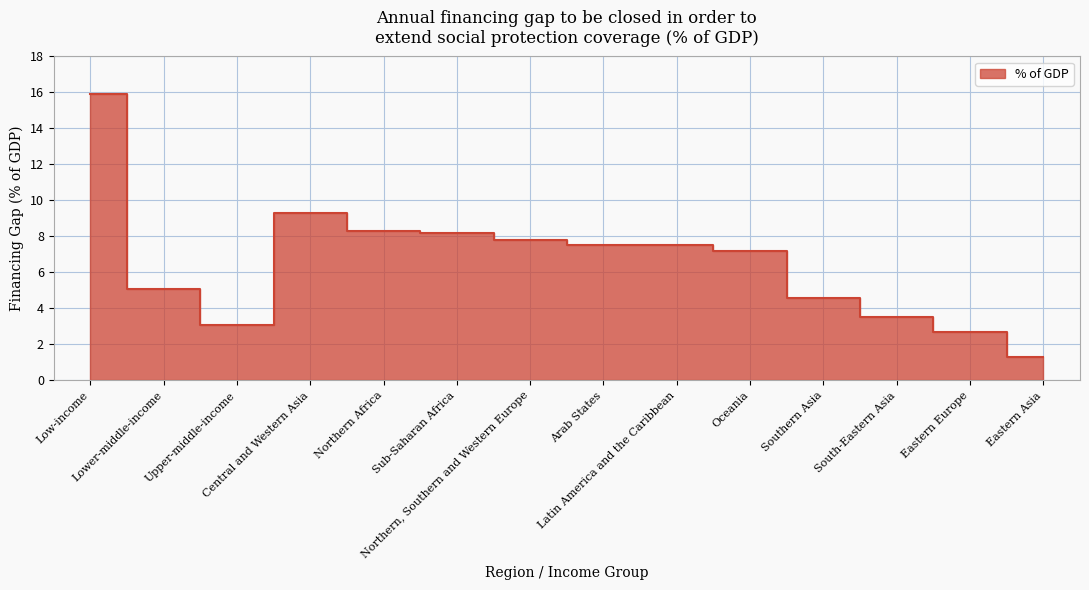

What is the label of the 12th point from the left?

South-Eastern Asia